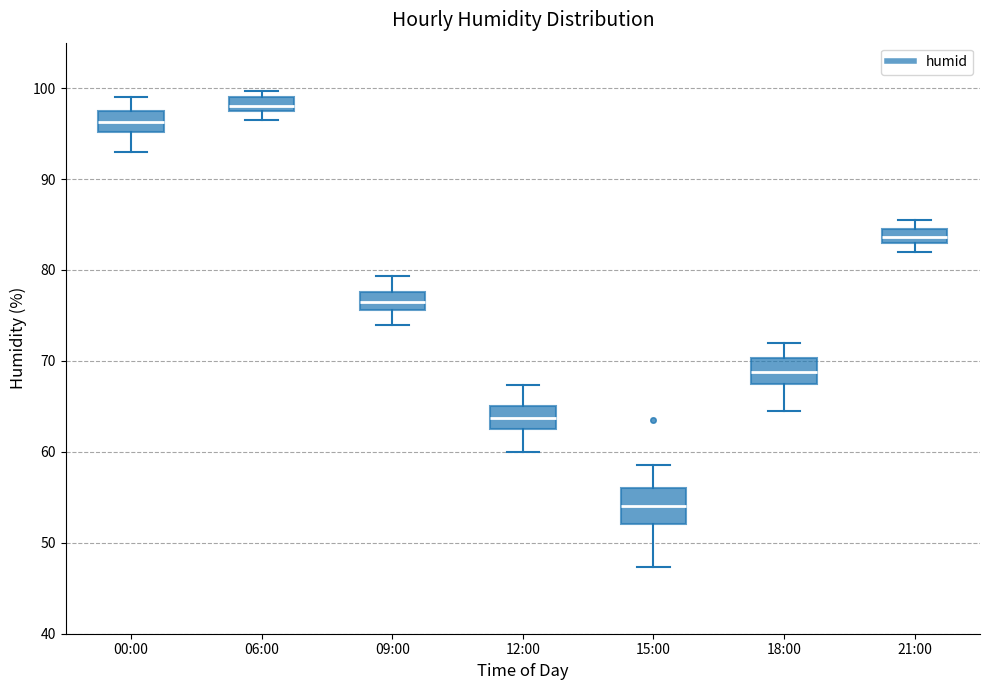

Reading left to right, read every box against the y-axis: the position of its median line, the range the box covers, and the ends of its whiskers. The values are not printed on the chart, so give them approximately, as read against the axis.

00:00: median 96, box 95 to 98, whiskers 93 to 99
06:00: median 98 (just above the box's lower edge), box 98 to 99, whiskers 97 to 100
09:00: median 77, box 76 to 78, whiskers 74 to 79
12:00: median 64, box 63 to 65, whiskers 60 to 67
15:00: median 54, box 52 to 56, whiskers 47 to 59
18:00: median 69, box 68 to 70, whiskers 65 to 72
21:00: median 84, box 83 to 85, whiskers 82 to 86